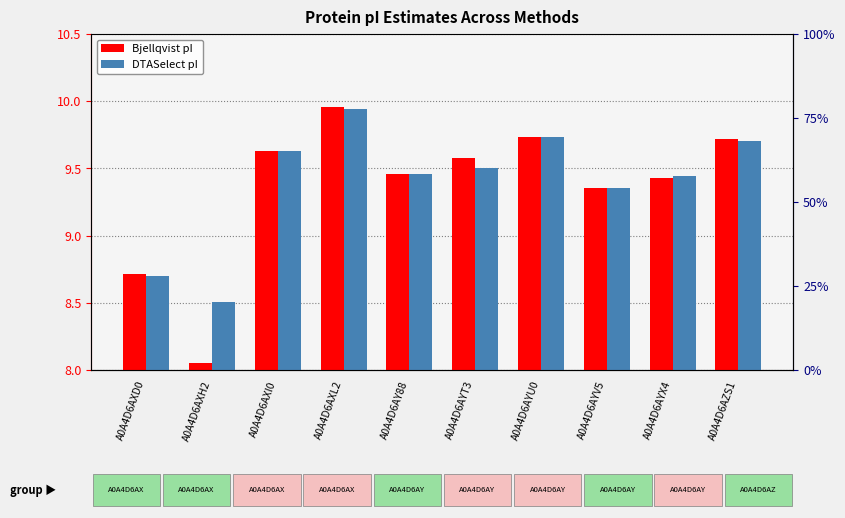

How many groups of bars are there?

10